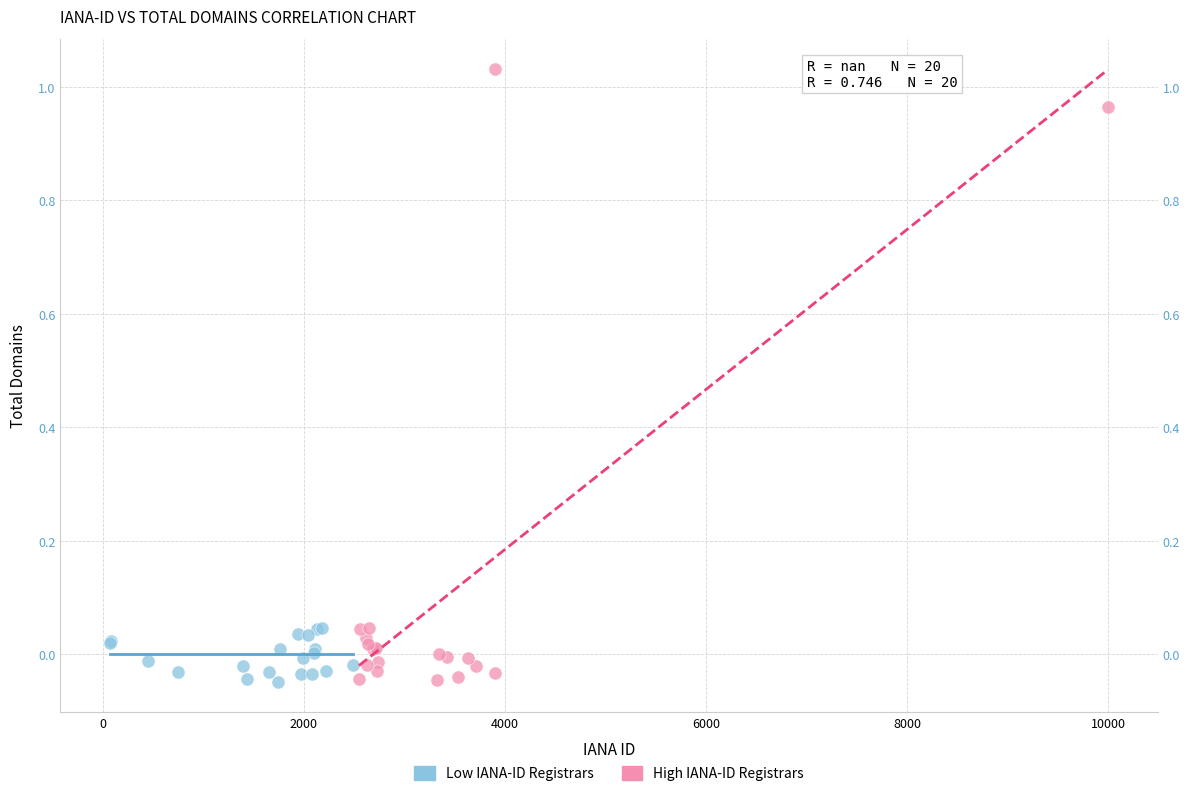

What are all the series names shown in the legend?

Low IANA-ID Registrars, High IANA-ID Registrars